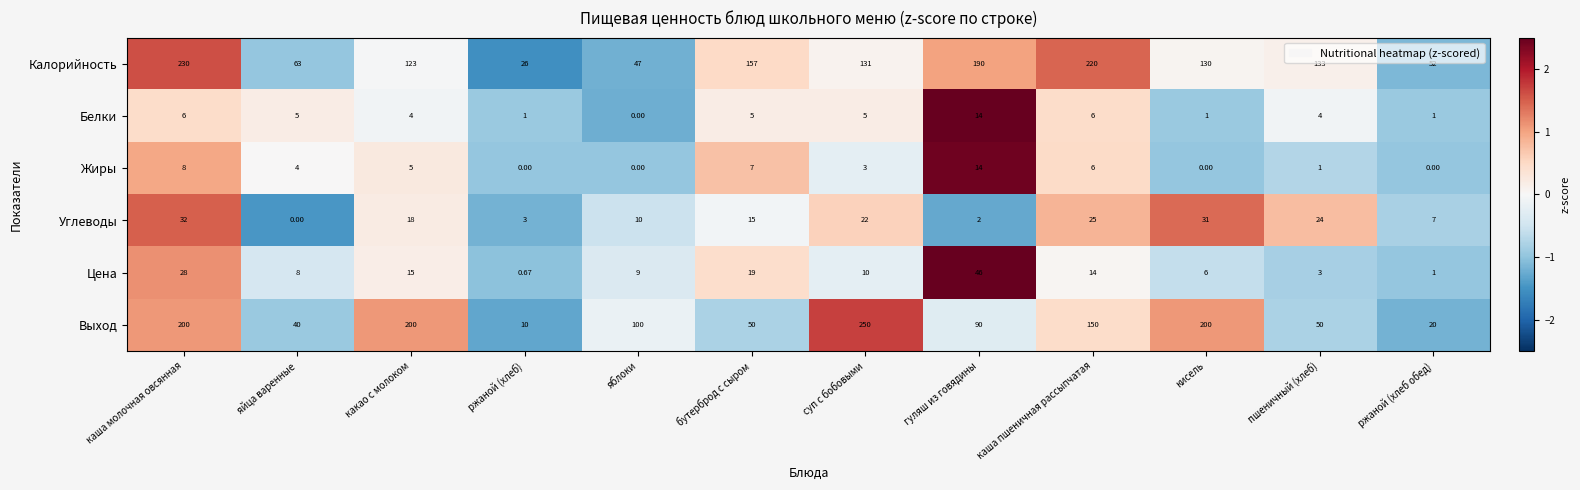

Which category has the highest value in the Белки series?

гуляш из говядины